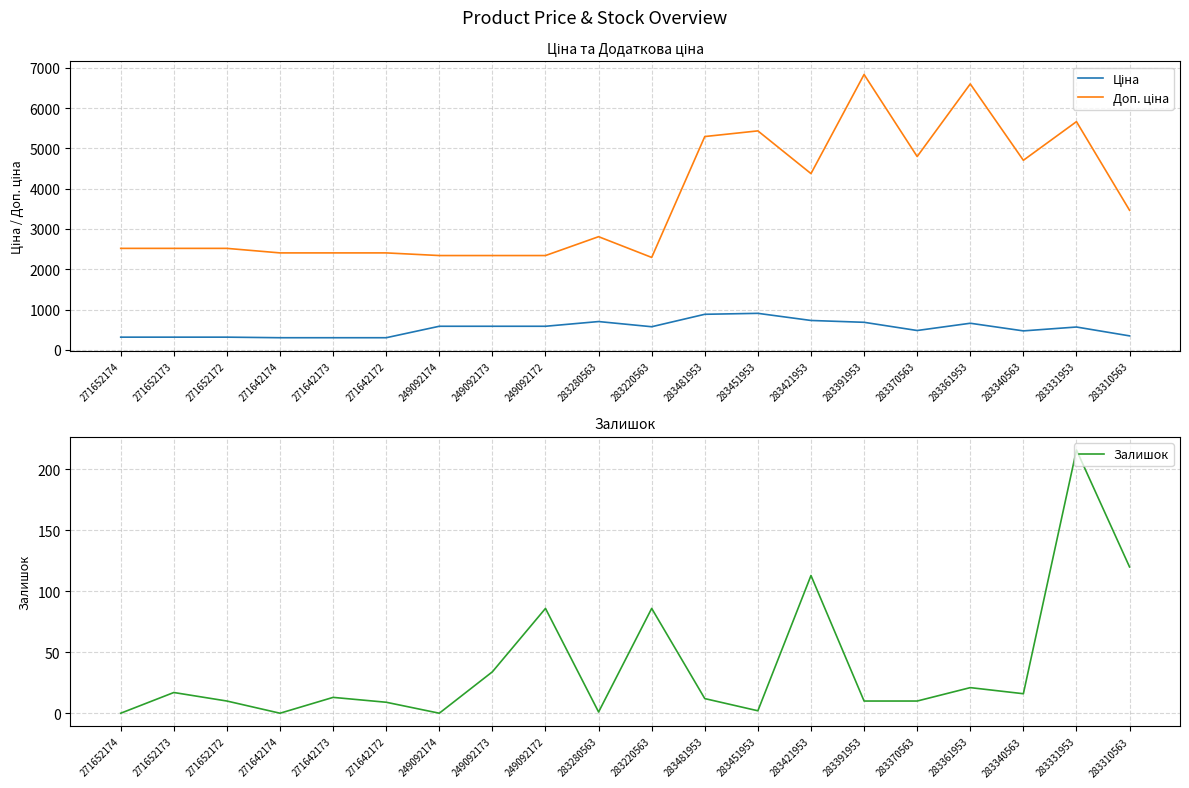

The Доп. ціна series shows 2807.6 at 283280563. True or false?

True